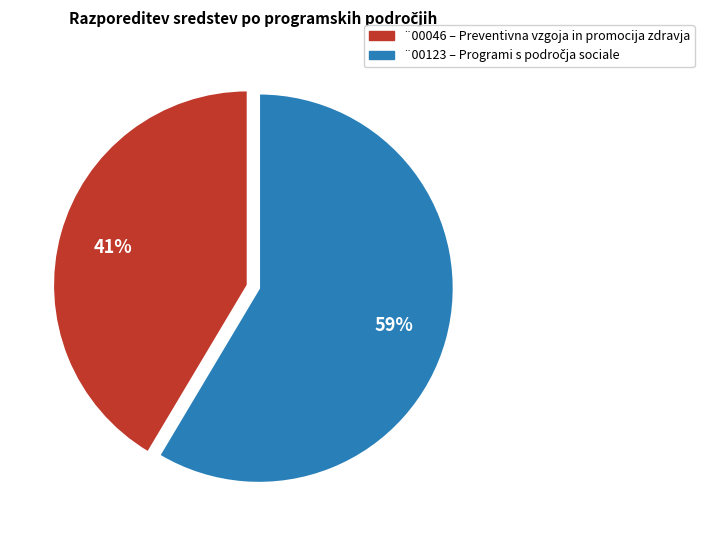

To the nearest percent, what is the average slice percentage?

50%